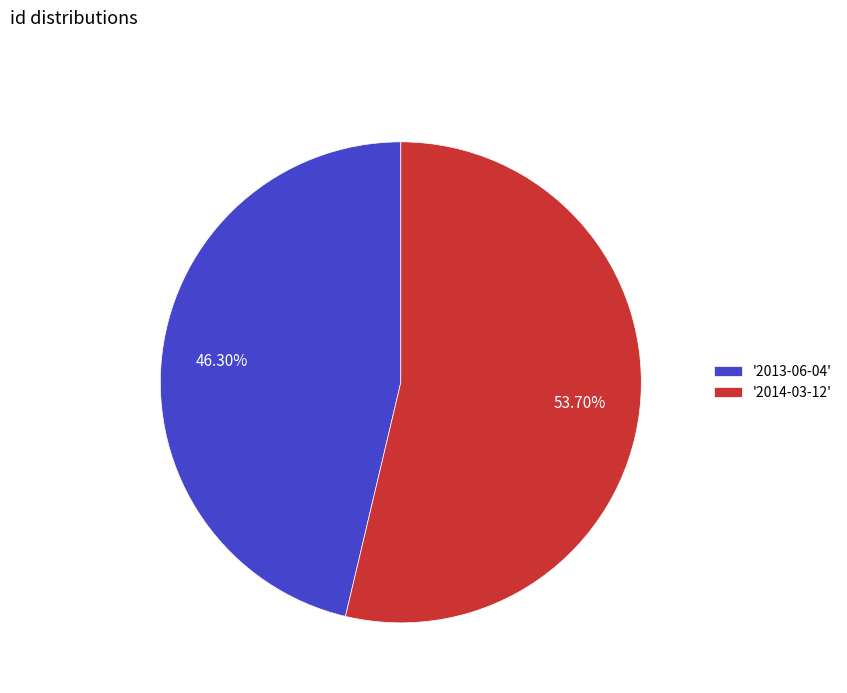

What is the majority slice?

'2014-03-12'